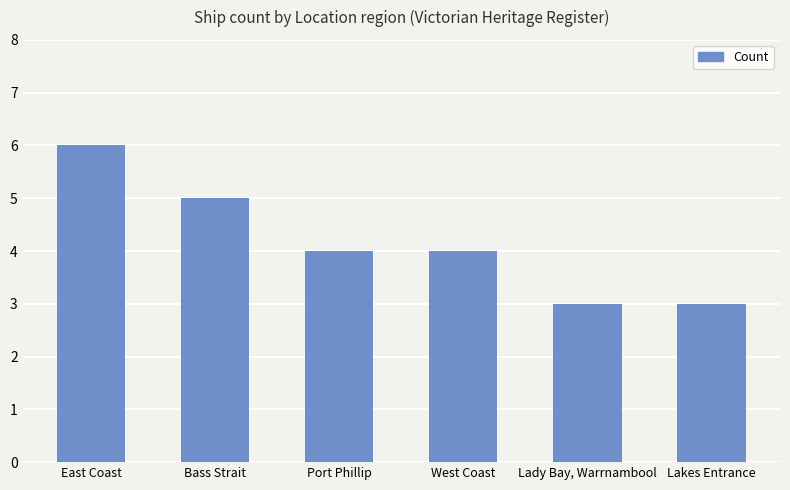

Reading left to right, transcribe all the data shown in this chart.

East Coast=6	Bass Strait=5	Port Phillip=4	West Coast=4	Lady Bay, Warrnambool=3	Lakes Entrance=3